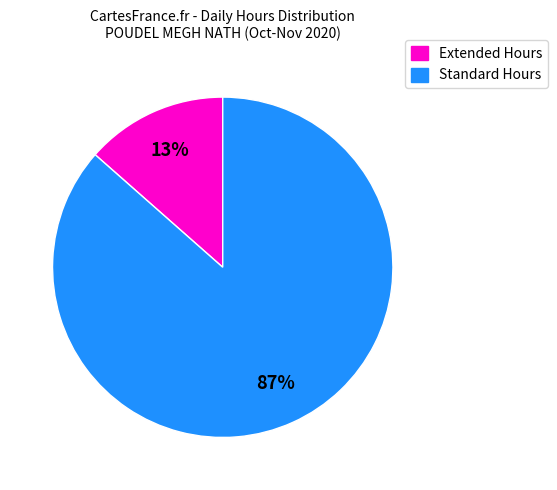

To the nearest percent, what is the average slice percentage?

50%